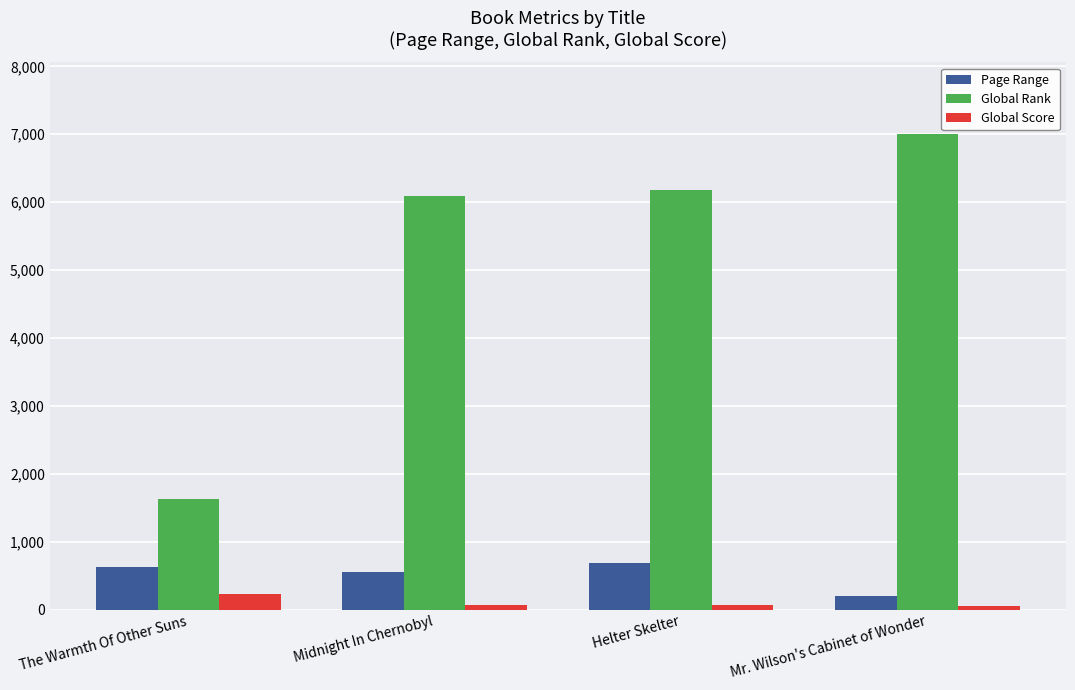

What is the maximum value shown in the chart?

7008